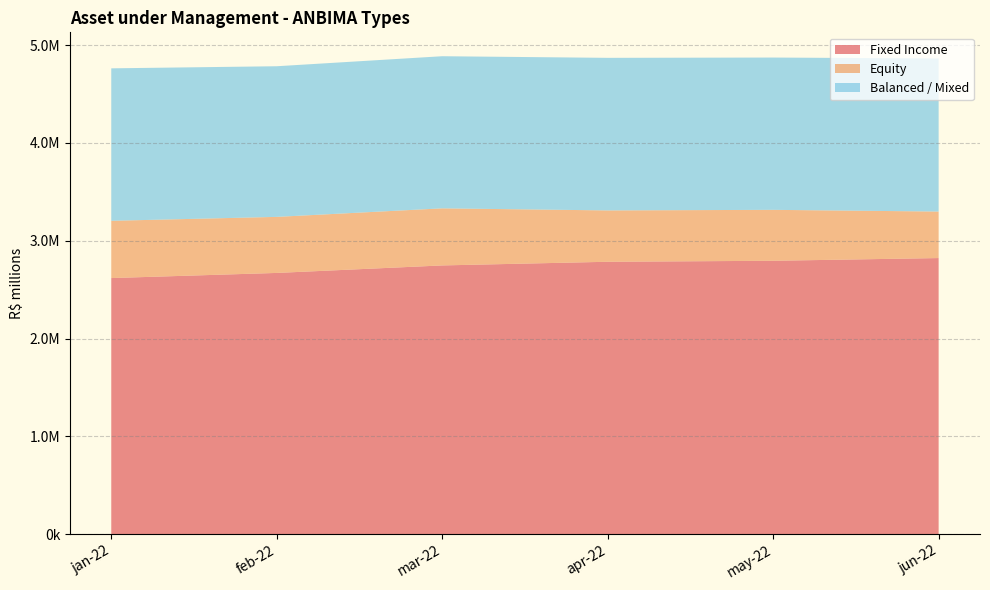

Reading left to right, what are all the values shown in this chart?

Fixed Income: jan-22=2618215.7	feb-22=2670691.5	mar-22=2747458.2	apr-22=2784886.0	may-22=2795037.4	jun-22=2822822.2
Equity: jan-22=585655.3	feb-22=573329.7	mar-22=583862.0	apr-22=525255.0	may-22=520976.7	jun-22=475617.7
Balanced / Mixed: jan-22=1559531.1	feb-22=1540824.2	mar-22=1556019.4	apr-22=1560633.2	may-22=1557851.5	jun-22=1565783.2